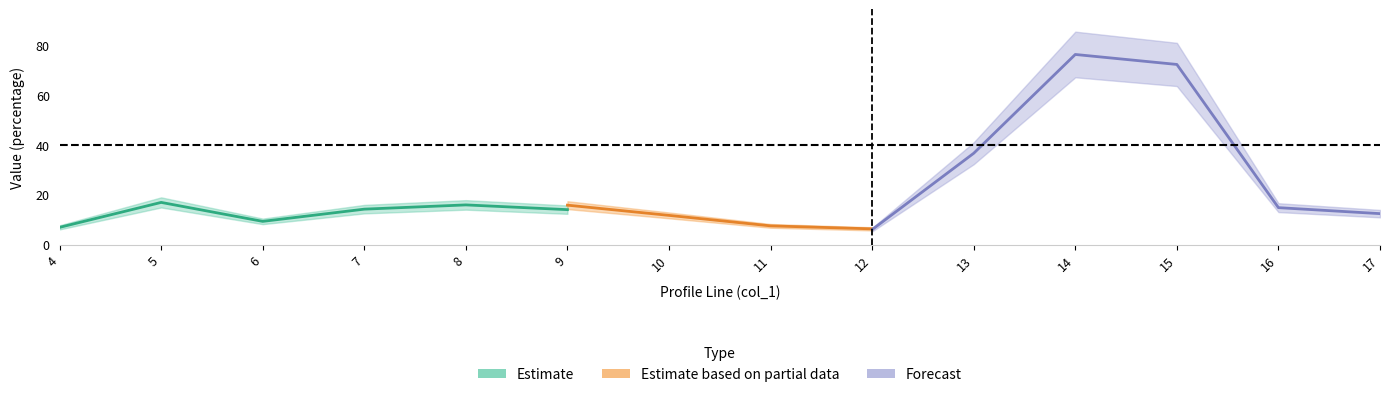

Rank the categories by totcest value from lowest to highest.

12, 11, 4, 6, 10, 17, 9, 7, 16, 8, 5, 13, 15, 14